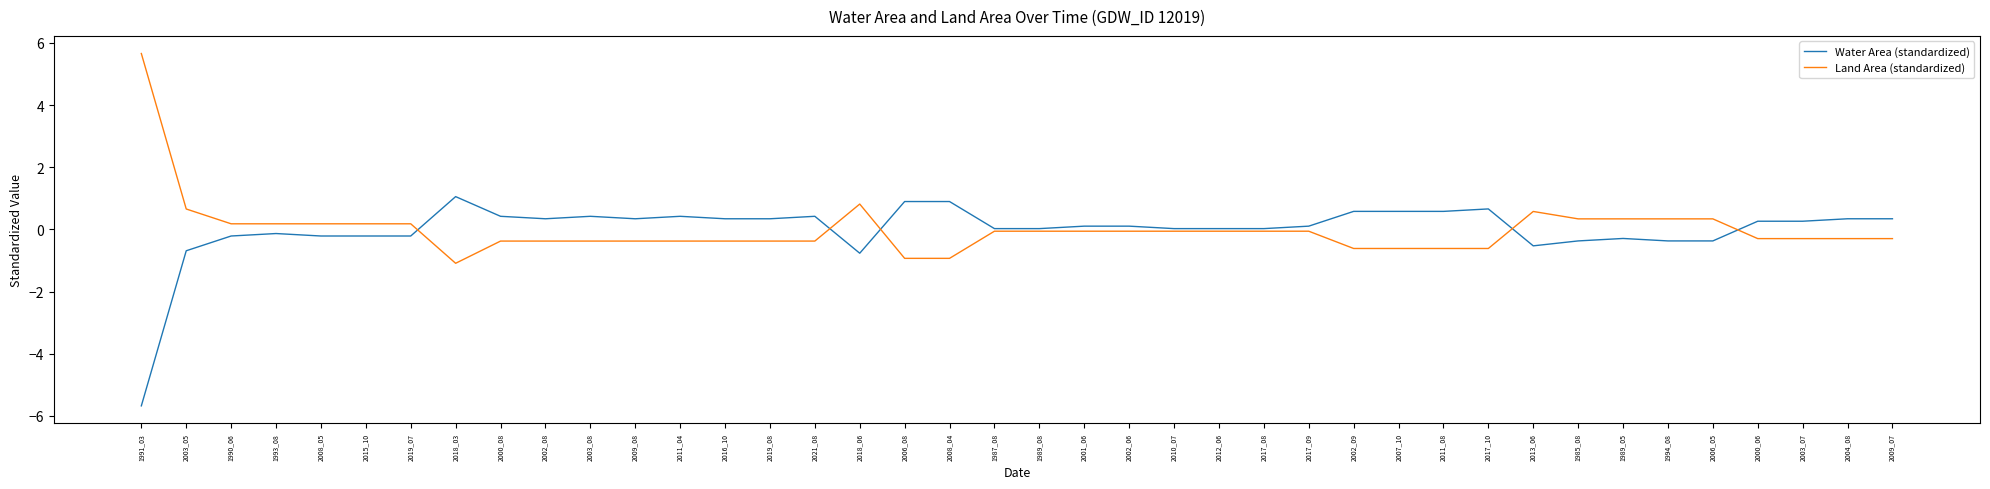

Rank the series at 2003_05 from highest to lowest value.

Land Area (standardized), Water Area (standardized)